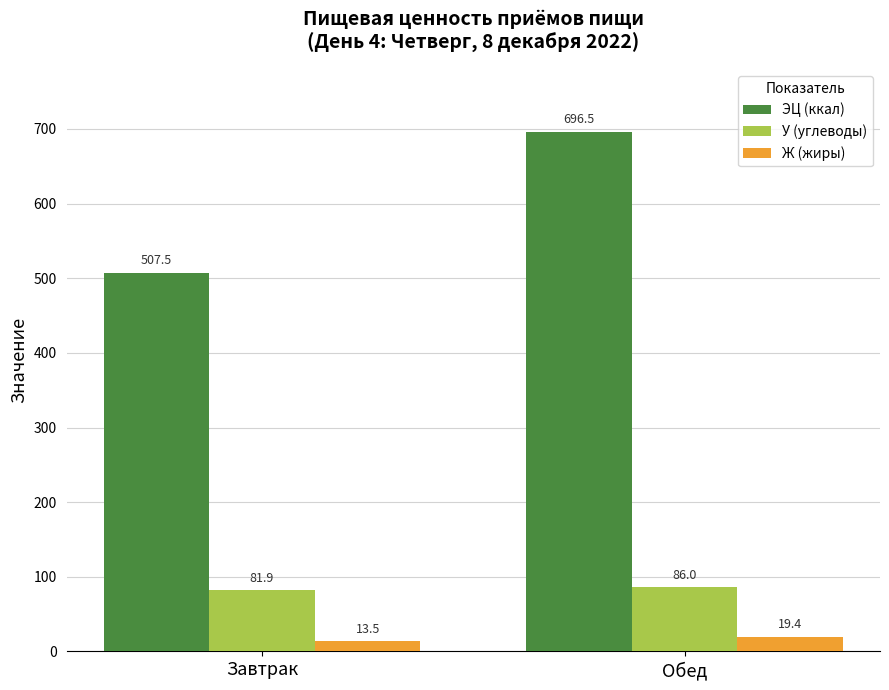

At which label is У (углеводы) closest to 83?

Завтрак